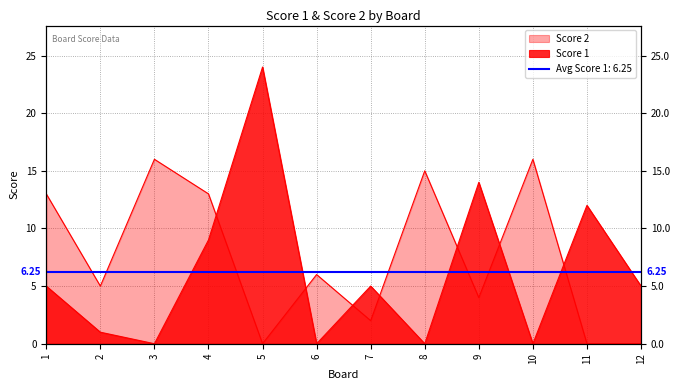

How many intersections are there between Score 2 and Score 1?

7